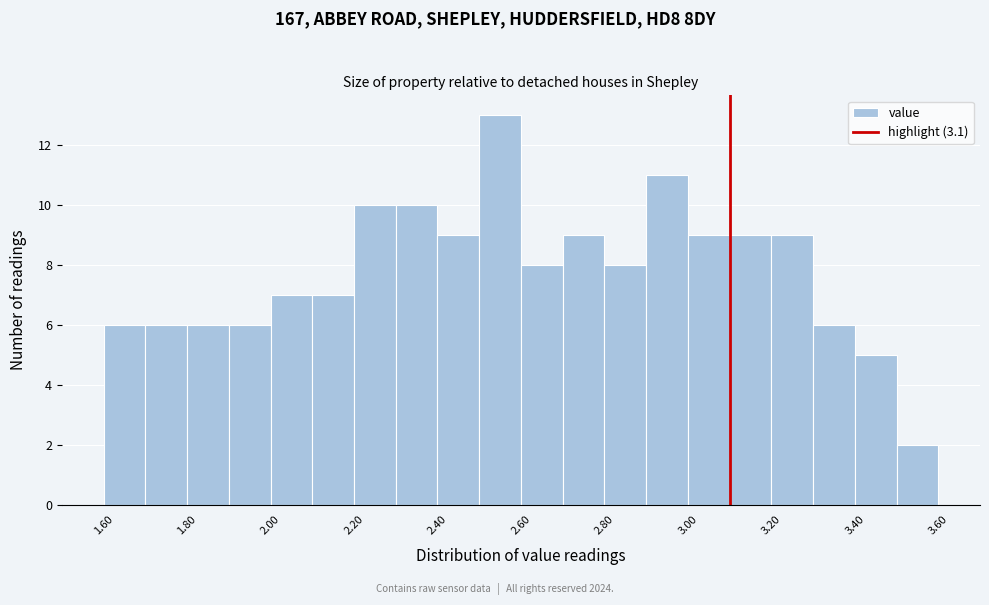

Reading left to right, list every bar in this chart as the range it spans on the x-axis followed by its height. The values are not printed on the chart, so give them approximately, as read against the axis.

1.6 to 1.7: 6
1.7 to 1.8: 6
1.8 to 1.9: 6
1.9 to 2.0: 6
2.0 to 2.1: 7
2.1 to 2.2: 7
2.2 to 2.3: 10
2.3 to 2.4: 10
2.4 to 2.5: 9
2.5 to 2.6: 13
2.6 to 2.7: 8
2.7 to 2.8: 9
2.8 to 2.9: 8
2.9 to 3.0: 11
3.0 to 3.1: 9
3.1 to 3.2: 9
3.2 to 3.3: 9
3.3 to 3.4: 6
3.4 to 3.5: 5
3.5 to 3.6: 2